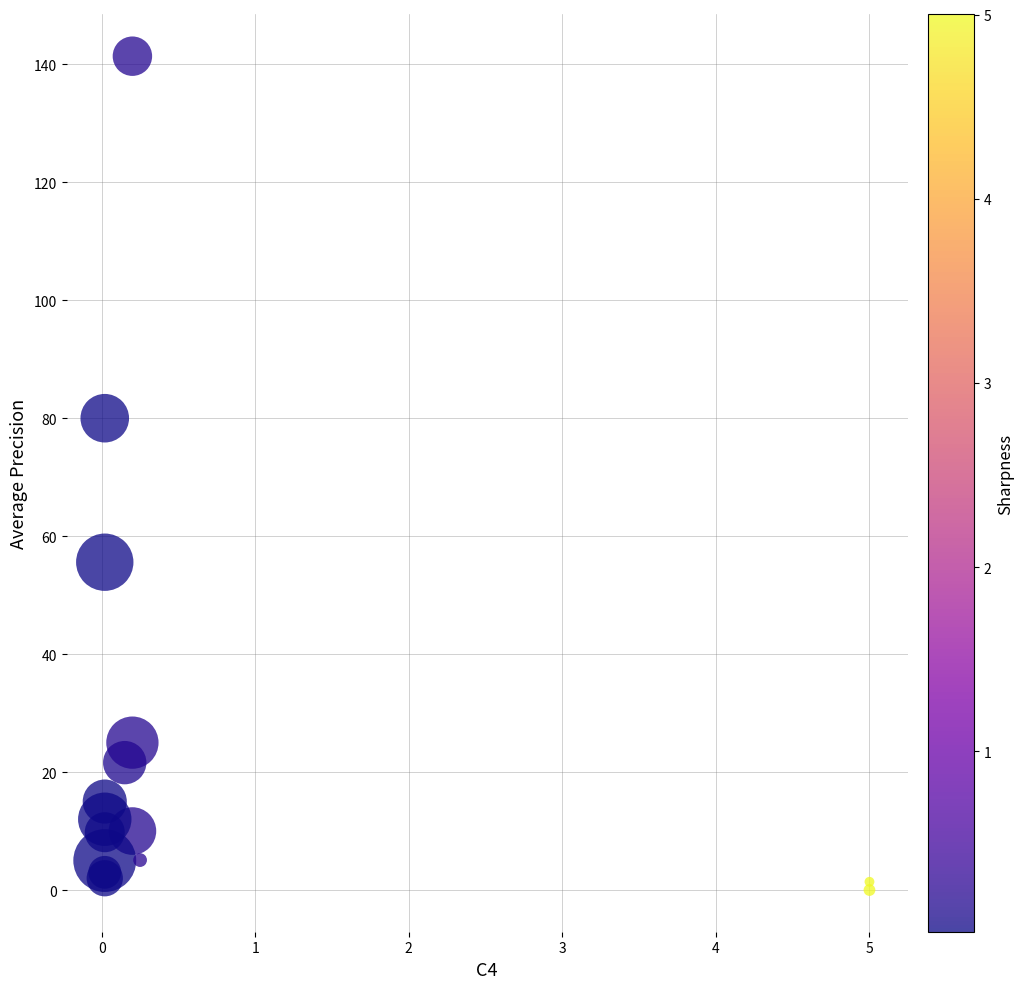

What Y value in the scatter plot is closest to 70?

80.0